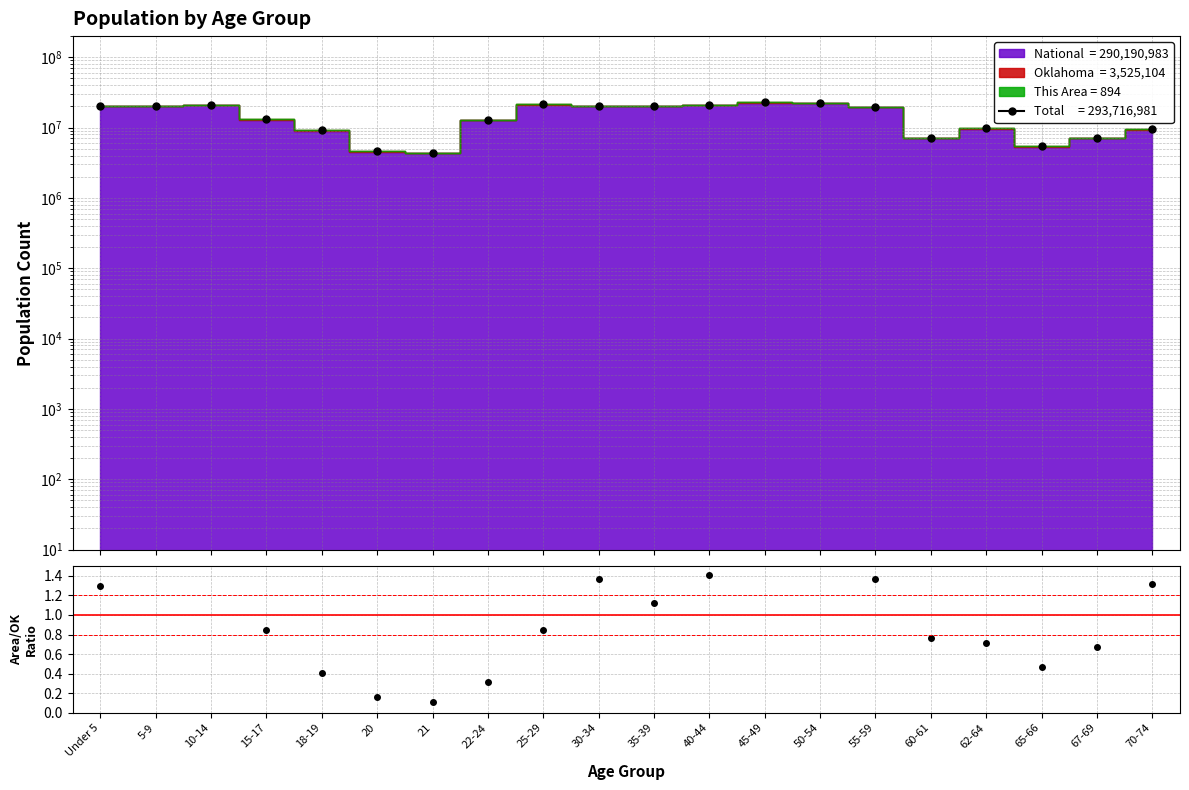

The Ratio series shows 1.1 at 50-54. True or false?

False